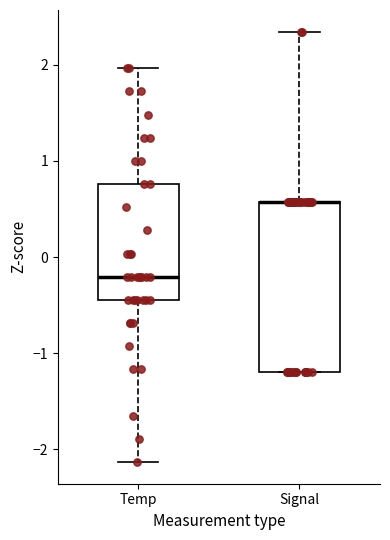

Where is the upper edge of the box for Temp on the y-axis? The values are not printed on the chart, so give them approximately, as read against the axis.

0.8